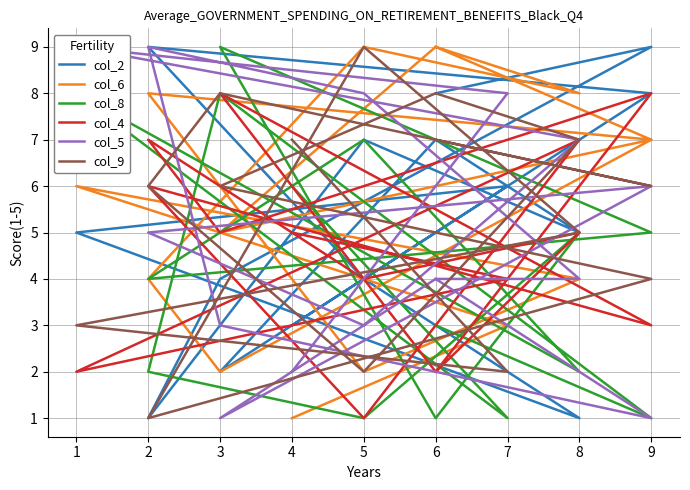

Which series changed the most between 3 and 5?

col_6